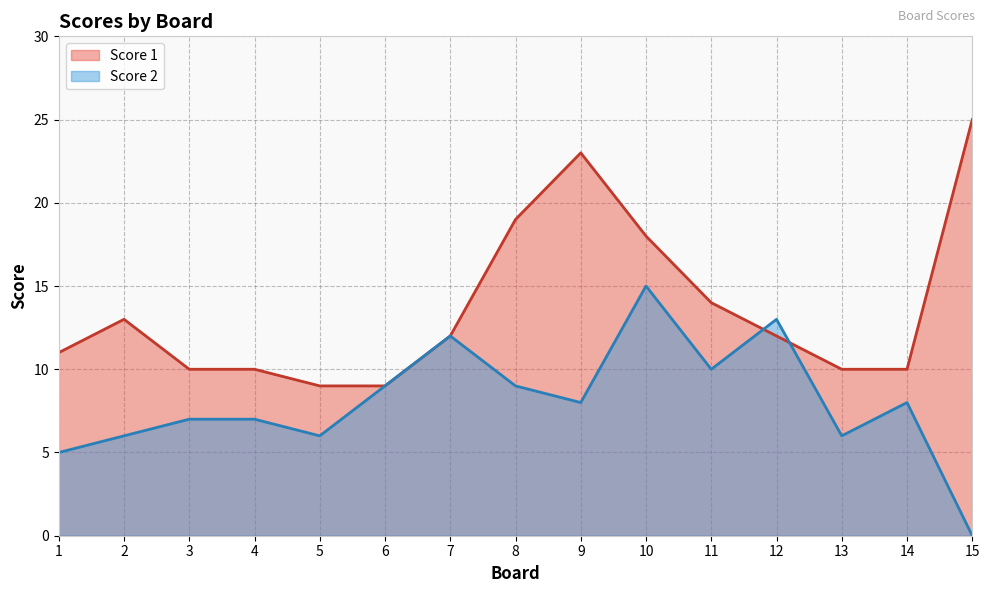

How many interior local peaks does the Score 1 series have?

2